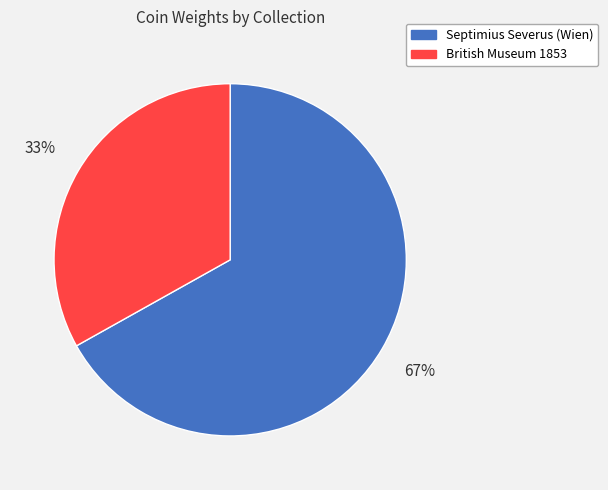

What is the smallest slice in the pie chart?

British Museum 1853